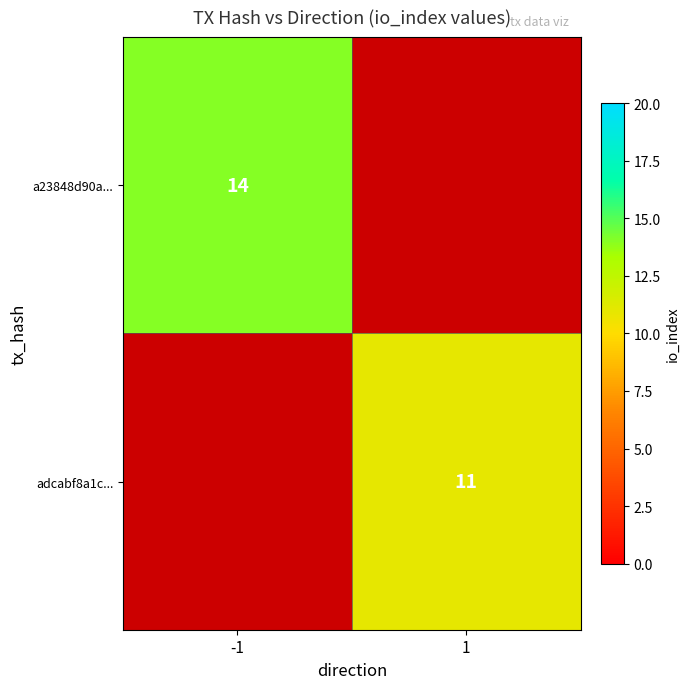

Which series has the largest total across all categories?

a23848d90a...